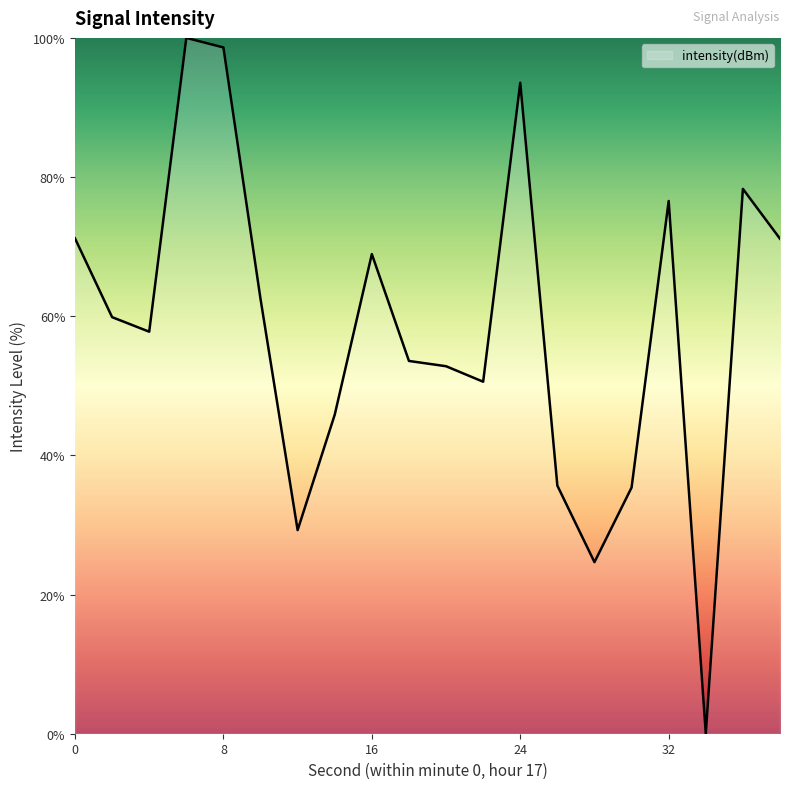

What is the maximum value shown in the chart?

100.0